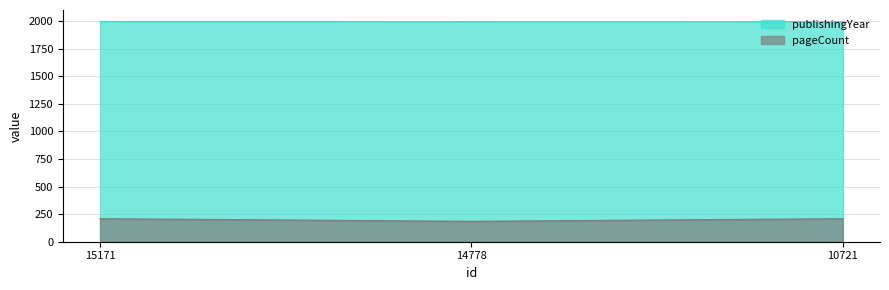

At how many categories does at least one series exceed 1427?

3